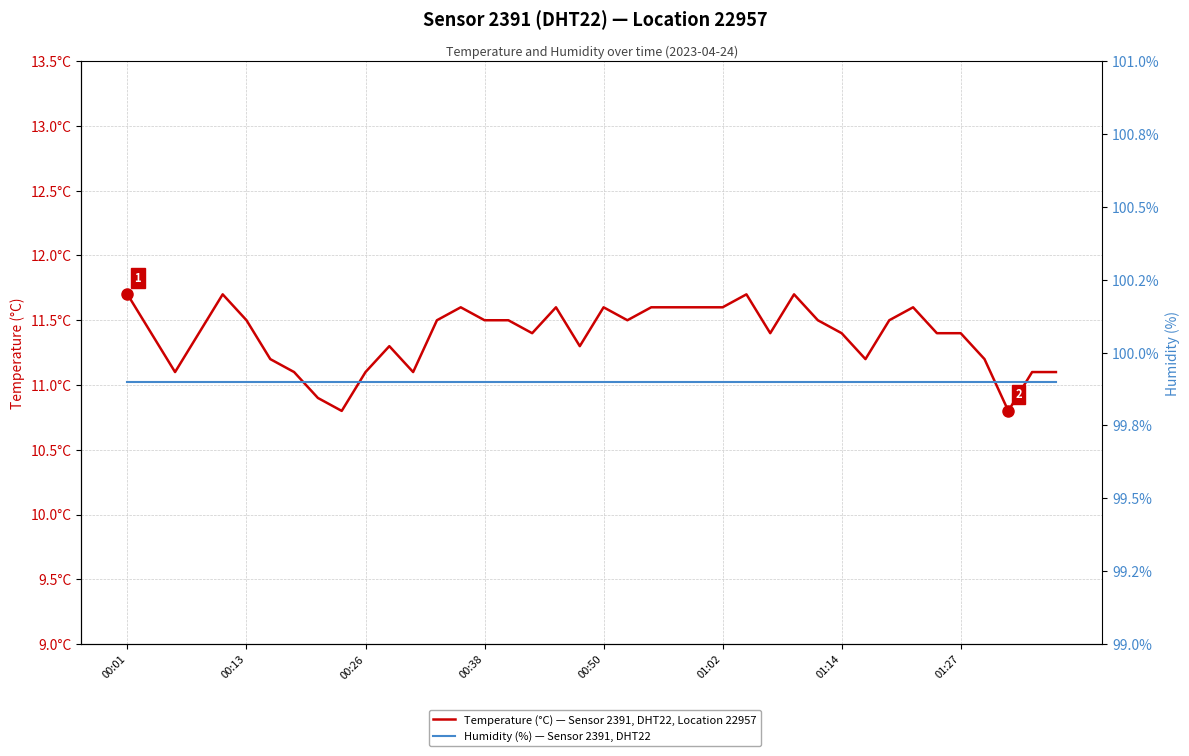

Count the Temperature (°C) — Sensor 2391, DHT22, Location 22957 values in the range 11 to 12.

37